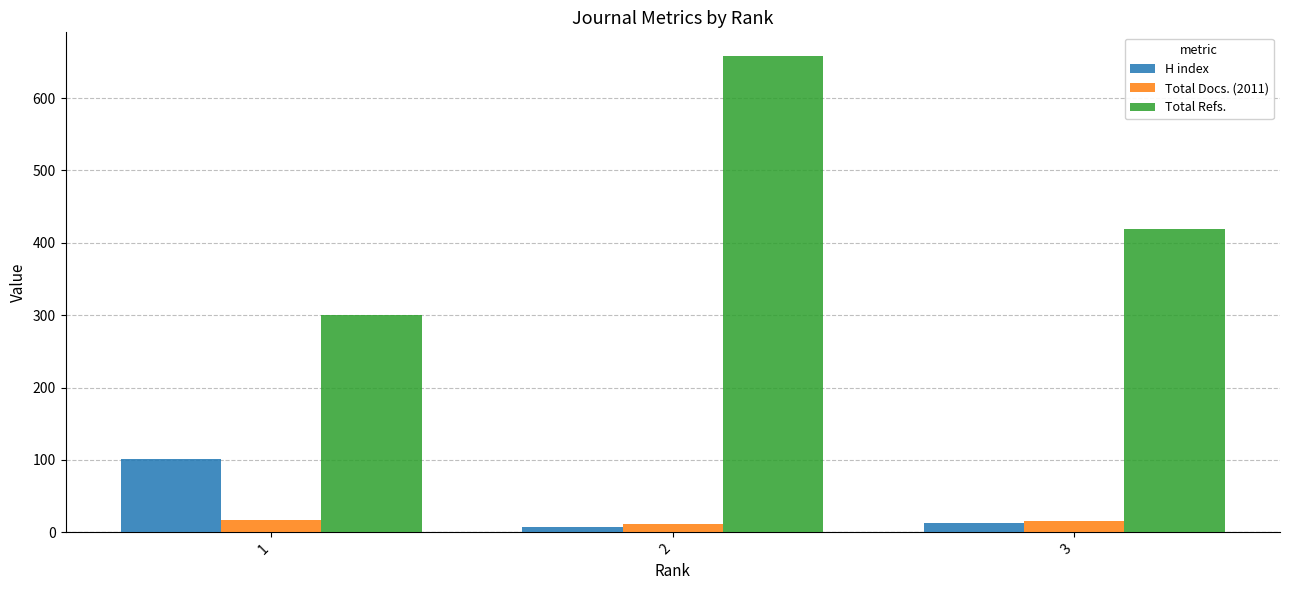

What is the minimum value for Total Refs.?

300